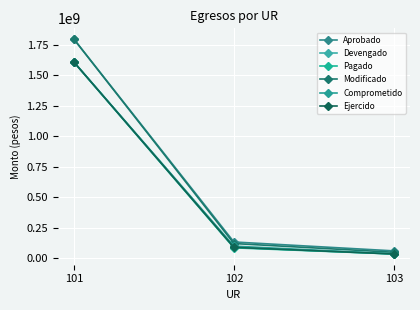

What is the sum of all Pagado values?

1729303607.0